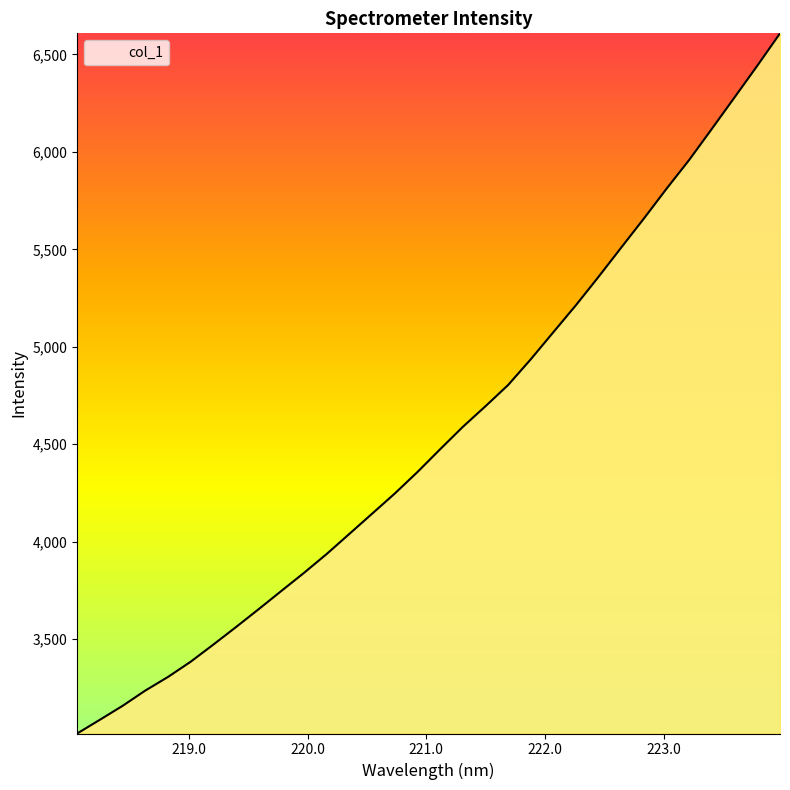

What is the greatest value displayed?

6608.3